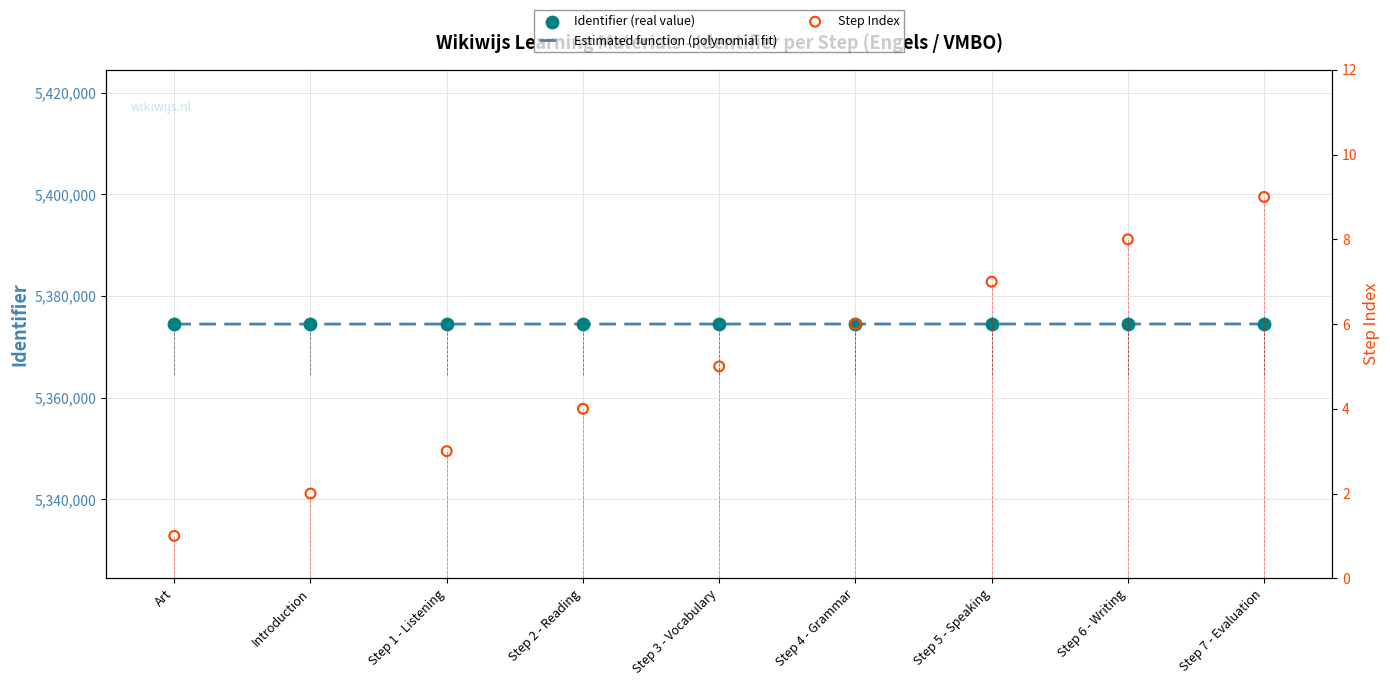

What is the change in value from Art to Step 6 - Writing?

+20